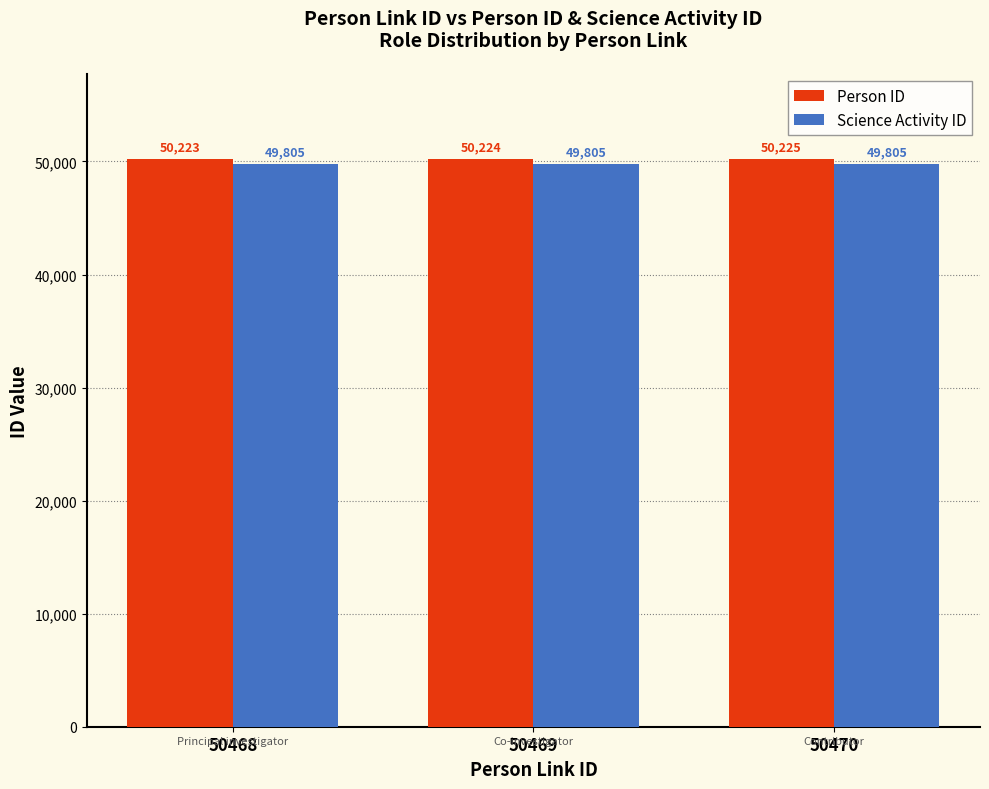

What is the total value across all series at 50470?

100030